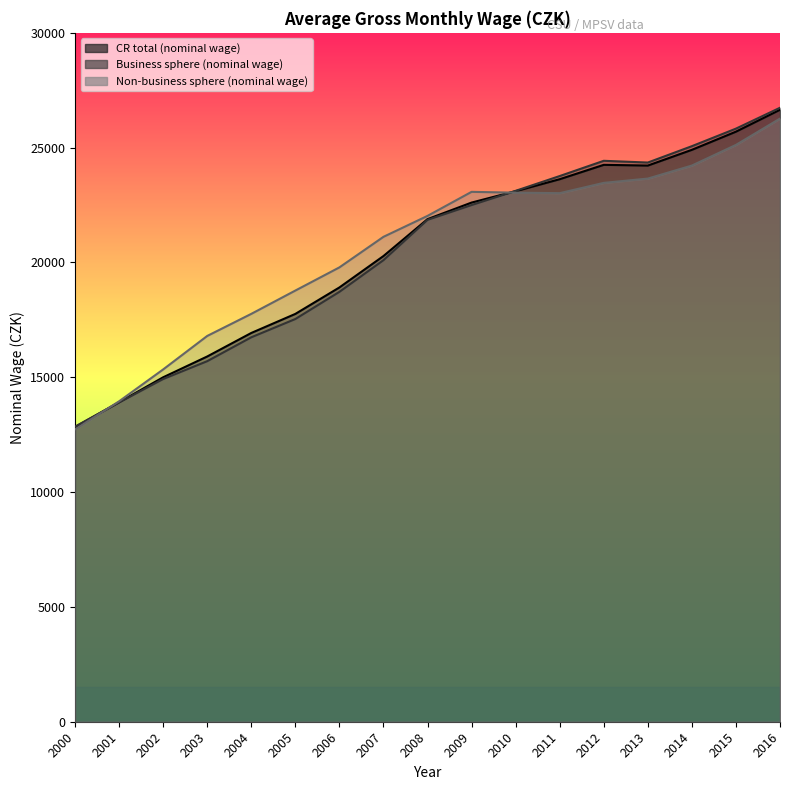

The Business sphere (nominal wage) series shows 15702 at 2003. True or false?

True